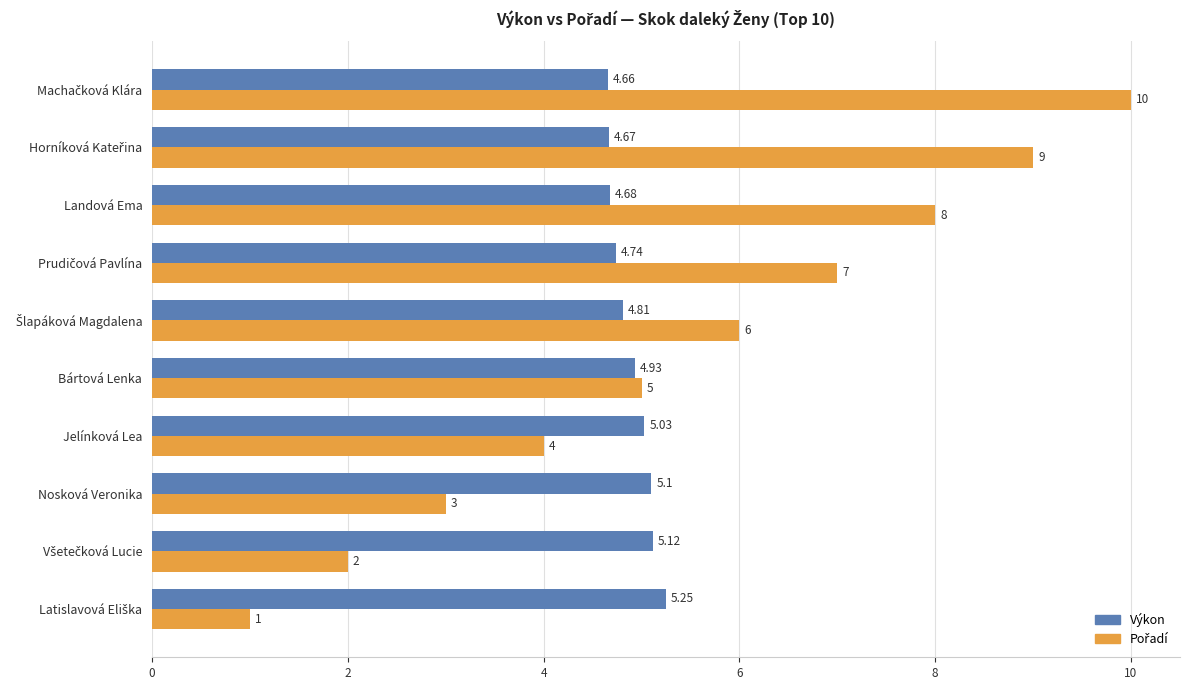

At how many categories does at least one series exceed 2?

10